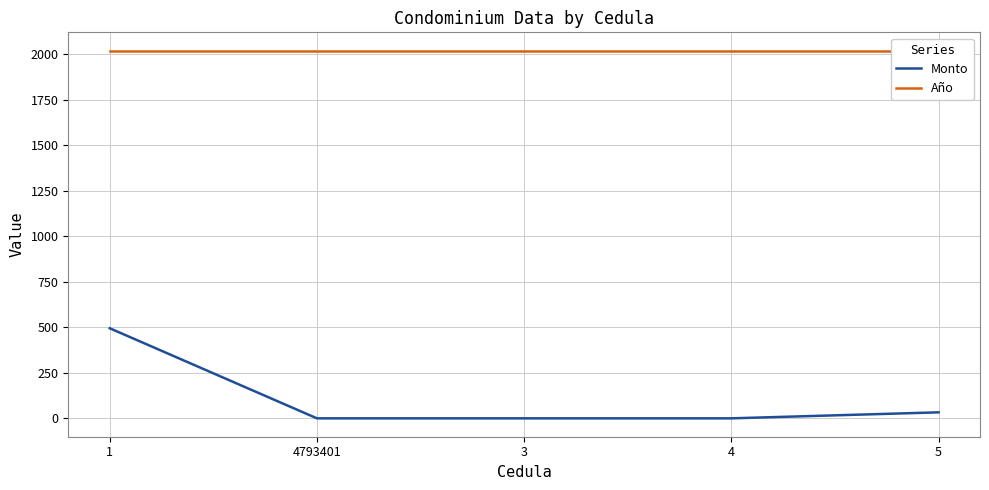

What is the total value across all series at 4?

2020